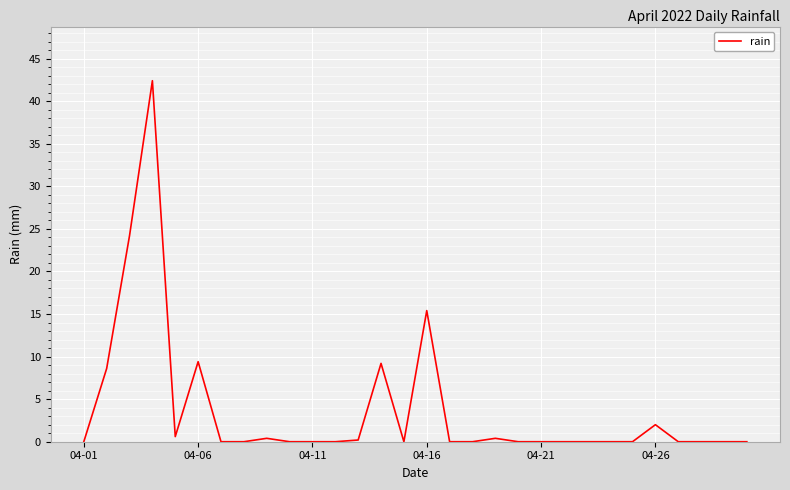

What is the maximum value shown in the chart?

42.4